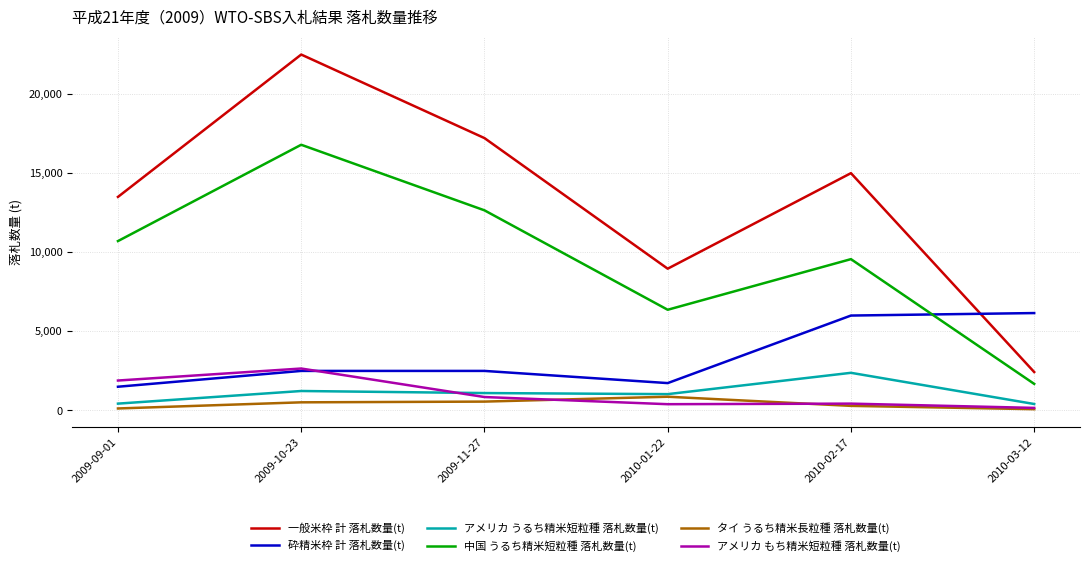

Which series has the largest total across all categories?

一般米枠 計 落札数量(t)